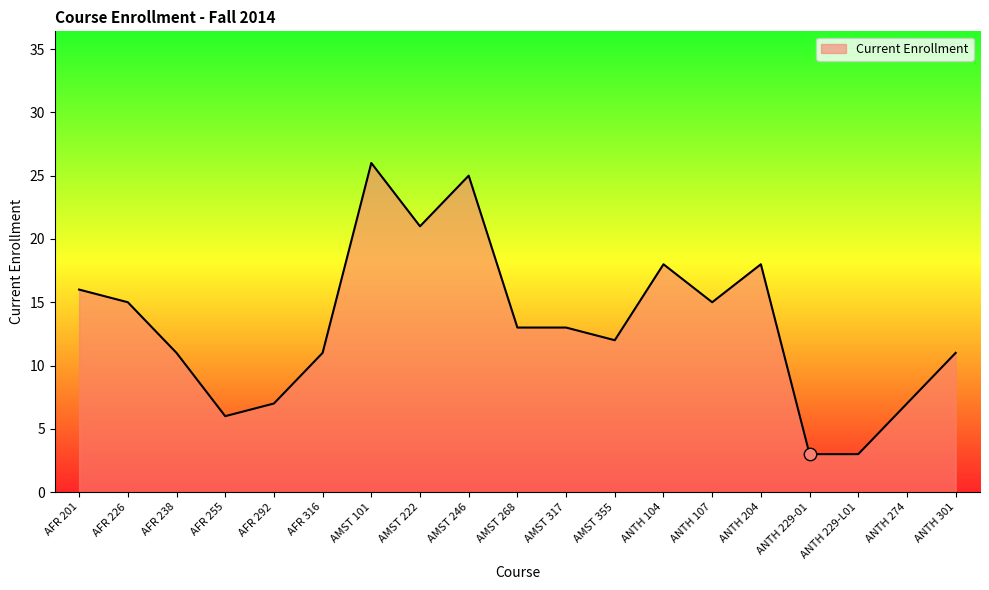

Between ANTH 204 and AFR 255, which is larger?

ANTH 204